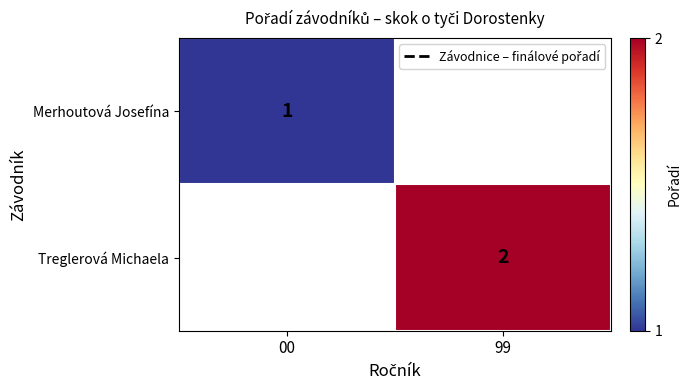

Is the value of Treglerová Michaela at 99 greater than the value of Merhoutová Josefína at 00?

Yes